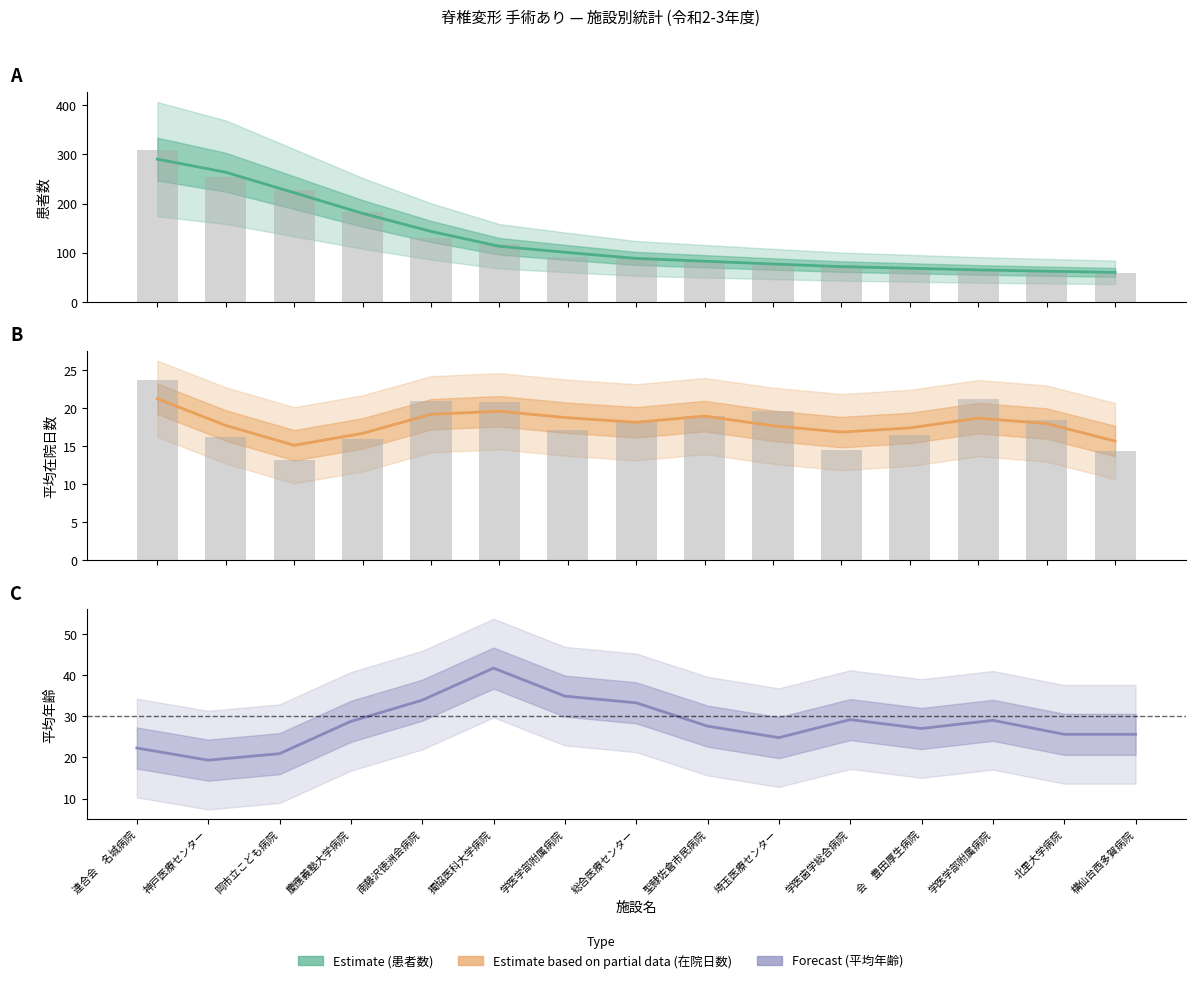

What is the label of the 7th bar from the right?

聖隷佐倉市民病院